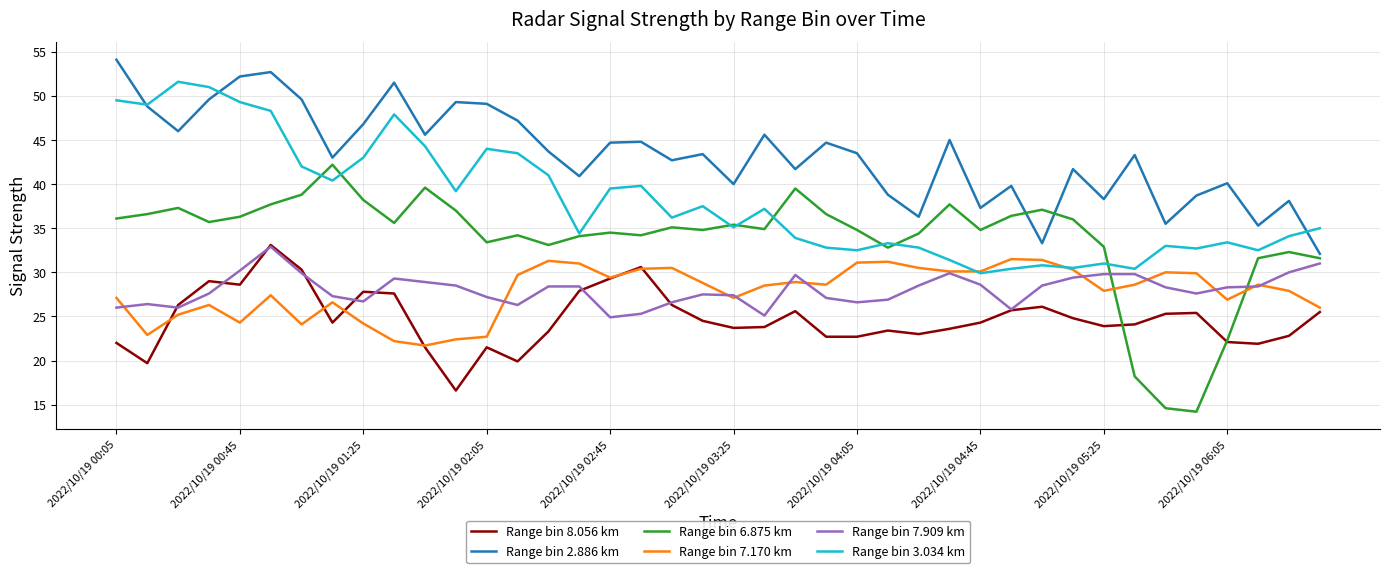

Which series has the widest spread of values?

Range bin 6.875 km